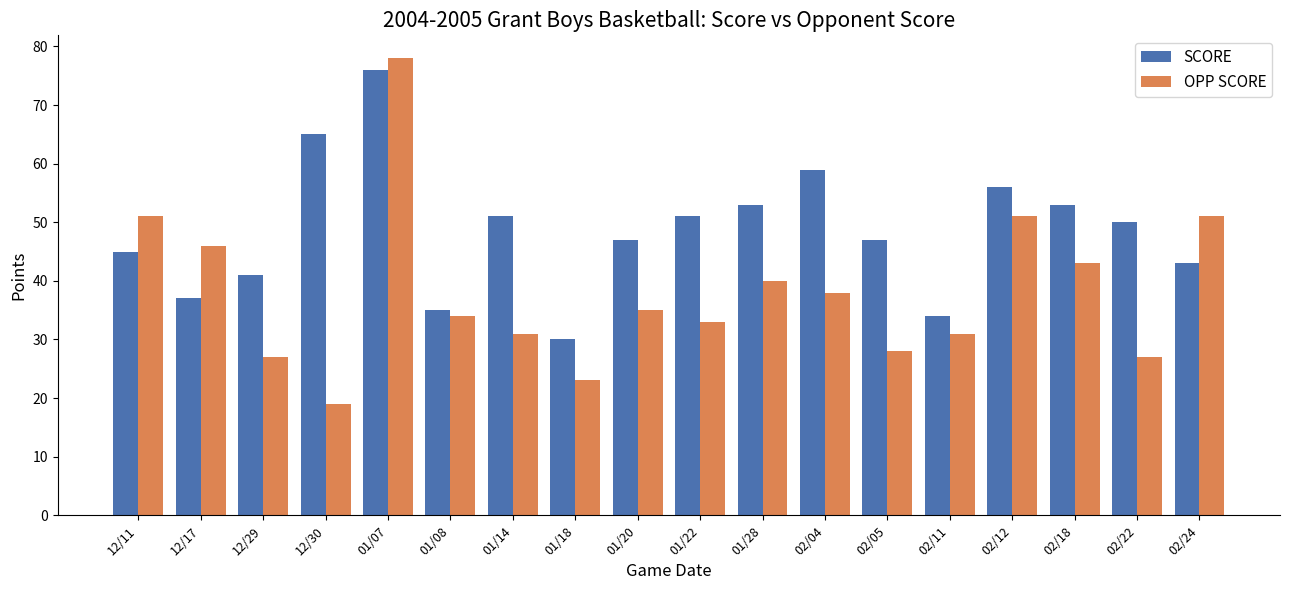

What is the label of the 1st bar from the left?

12/11